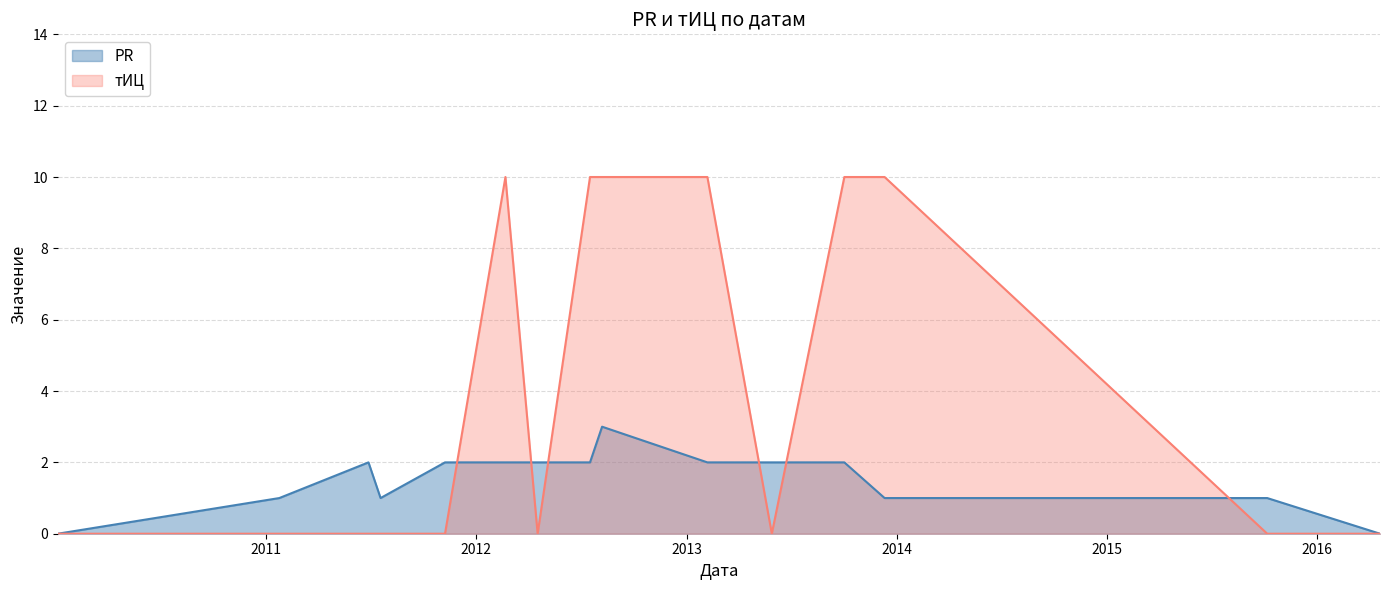

What is the value of the PR point at the 8th from the left?

2